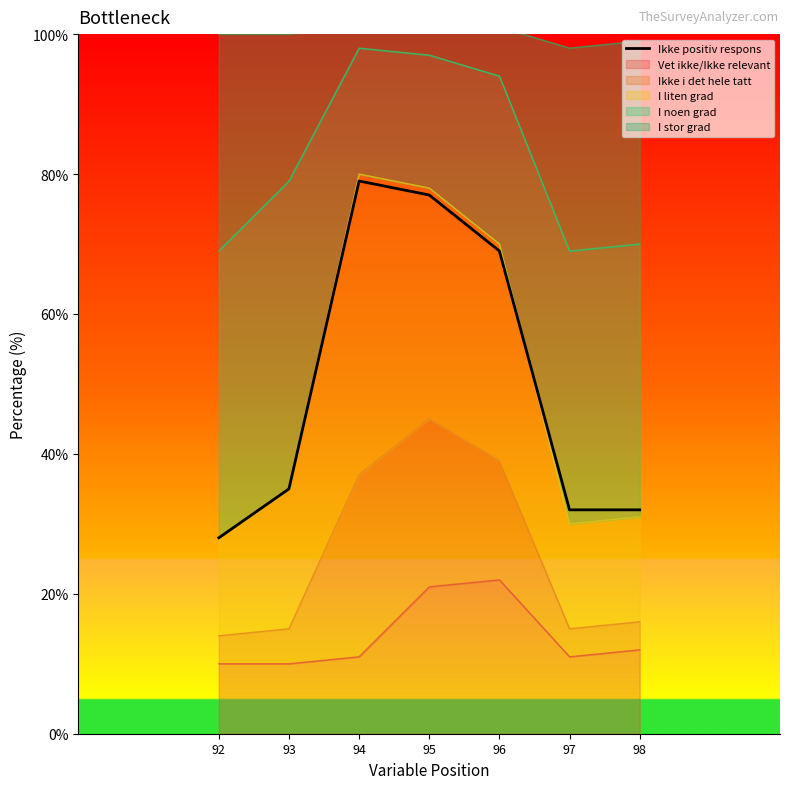

Count the number of values greater than 35.

3